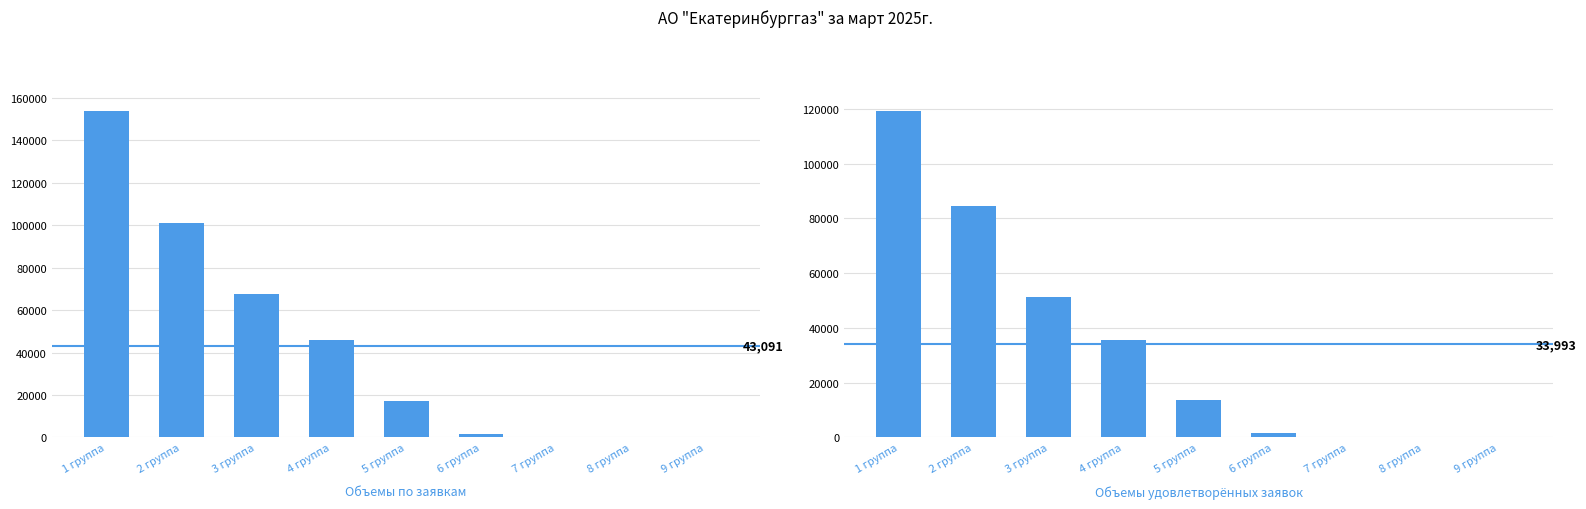

Reading left to right, transcribe all the data shown in this chart.

Объемы по заявкам: 1 группа=154000.0	2 группа=101000.0	3 группа=67842.7	4 группа=45769.7	5 группа=17222.8	6 группа=1849.3	7 группа=41.7	8 группа=85.8	9 группа=8.0
Объемы удовлетворённых заявок: 1 группа=119375.7	2 группа=84476.0	3 группа=51268.0	4 группа=35450.5	5 группа=13744.3	6 группа=1500.9	7 группа=33.5	8 группа=80.9	9 группа=8.0